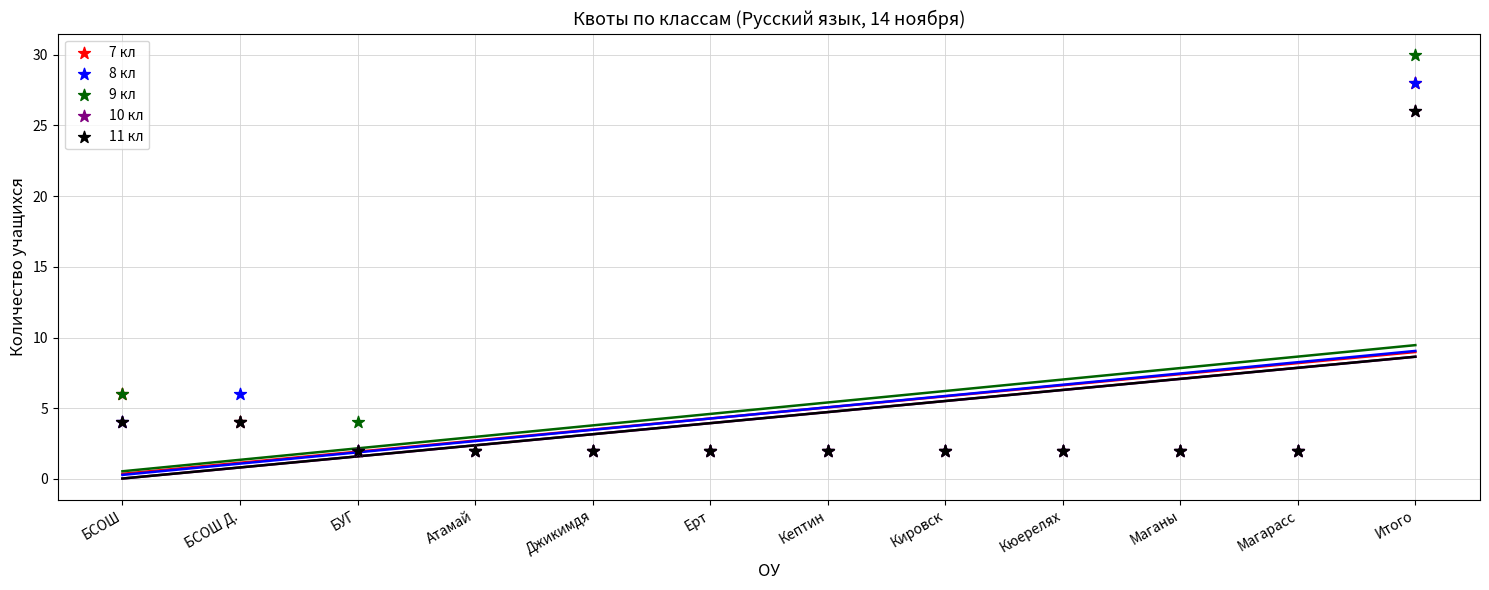

Is the value of 9 кл at Кировск greater than the value of 10 кл at БСОШ?

No